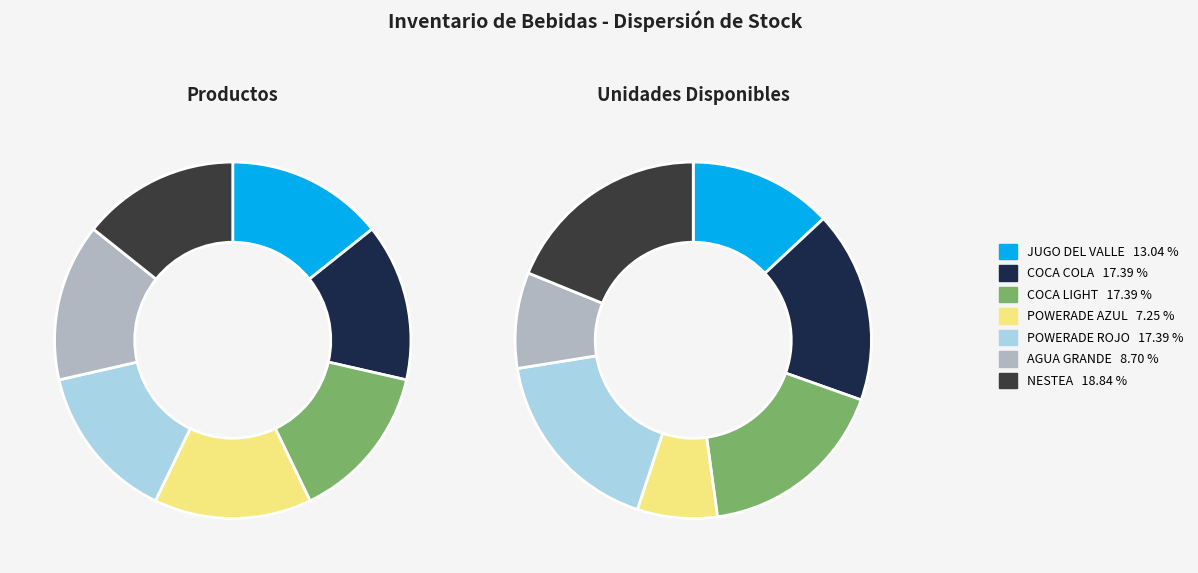

Approximately how many times larger is the value at NESTEA compared to JUGO DEL VALLE?

1.4